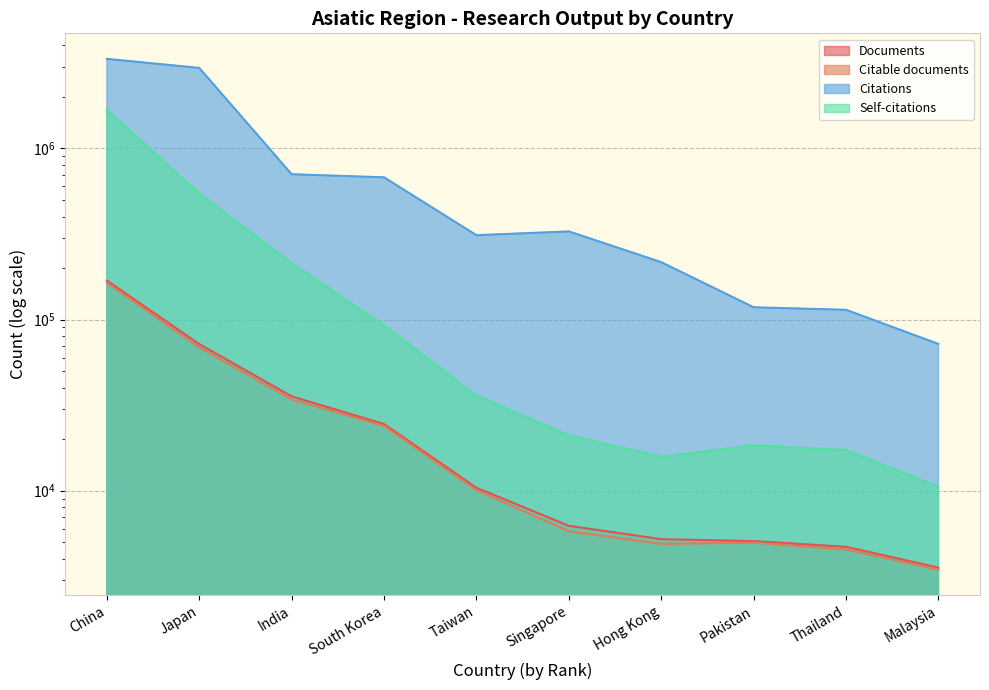

Rank the categories by Self-citations value from highest to lowest.

China, Japan, India, South Korea, Taiwan, Singapore, Pakistan, Thailand, Hong Kong, Malaysia